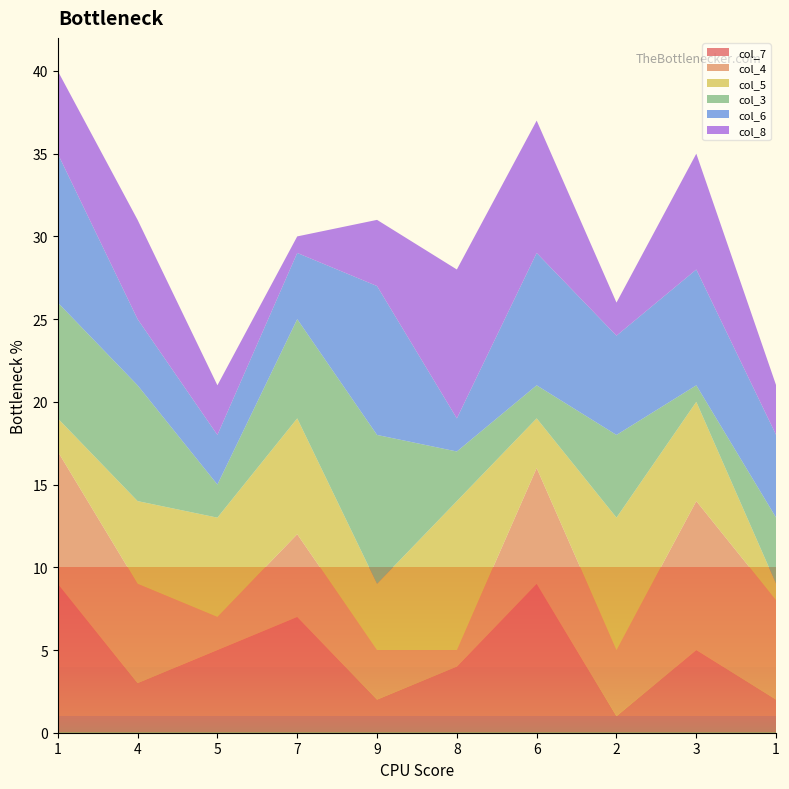

Reading left to right, what are all the values shown in this chart?

col_7: 1=9	4=3	5=5	7=7	9=2	8=4	6=9	2=1	3=5	1=2
col_4: 1=8	4=6	5=2	7=5	9=3	8=1	6=7	2=4	3=9	1=6
col_5: 1=2	4=5	5=6	7=7	9=4	8=9	6=3	2=8	3=6	1=1
col_3: 1=7	4=7	5=2	7=6	9=9	8=3	6=2	2=5	3=1	1=4
col_6: 1=9	4=4	5=3	7=4	9=9	8=2	6=8	2=6	3=7	1=5
col_8: 1=5	4=6	5=3	7=1	9=4	8=9	6=8	2=2	3=7	1=3